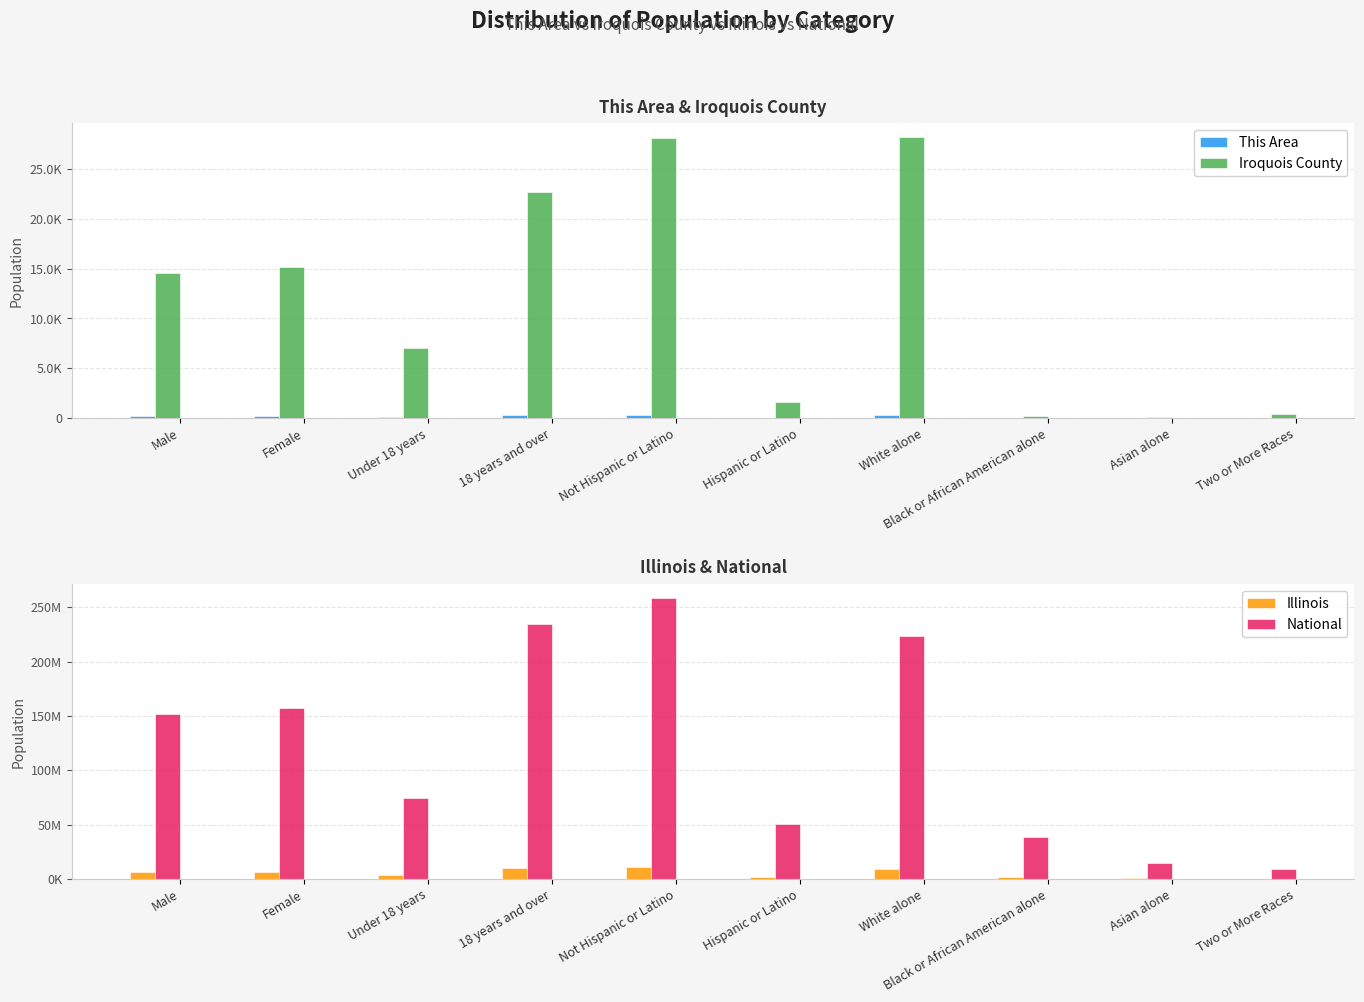

How many data points in This Area are less than 179?

5